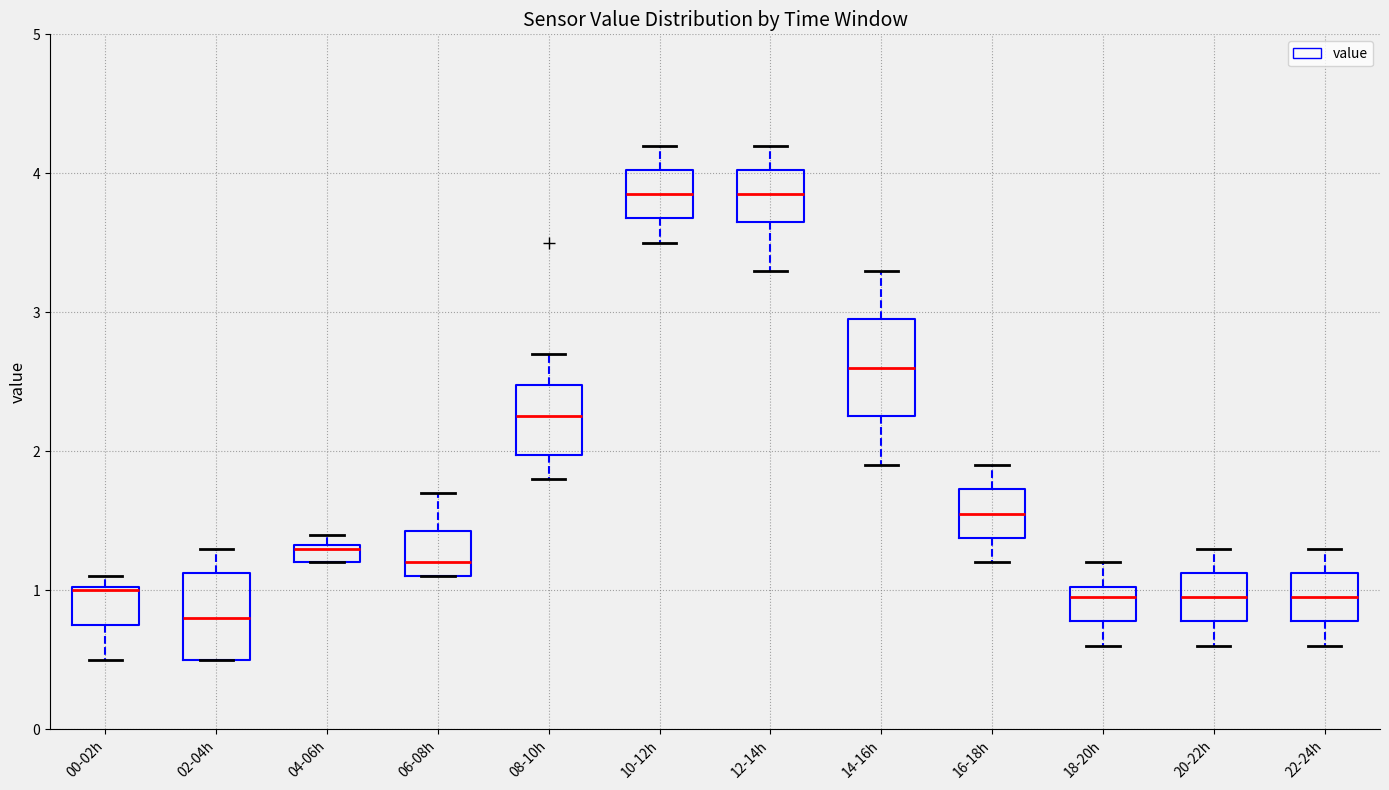

Where is the upper edge of the box for 18-20h on the y-axis? The values are not printed on the chart, so give them approximately, as read against the axis.

1.0